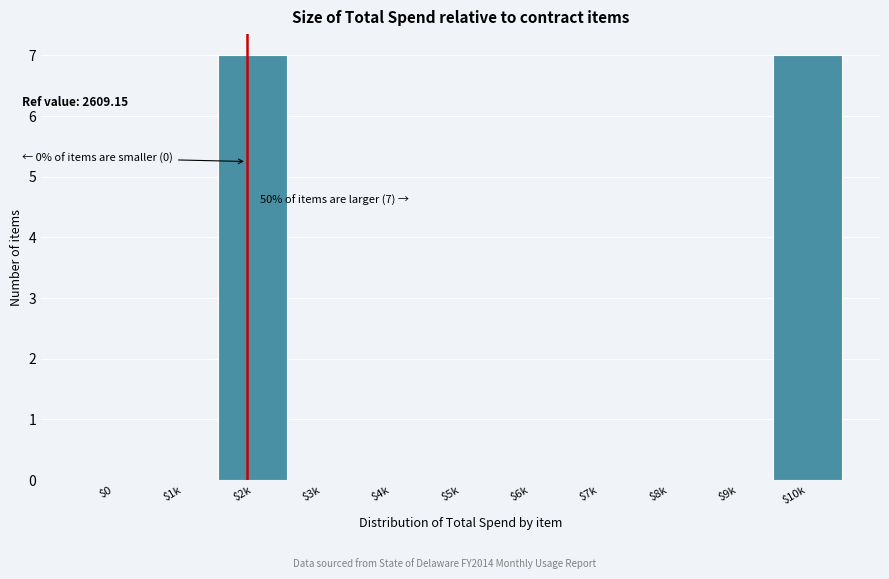

The value at $5k is 0. True or false?

True